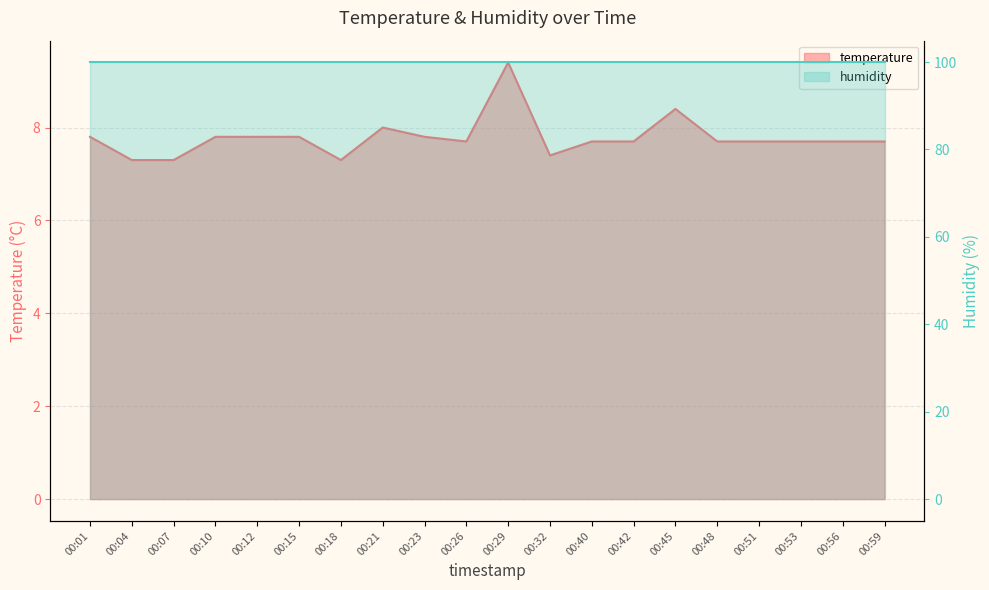

What is the greatest value displayed?

9.4